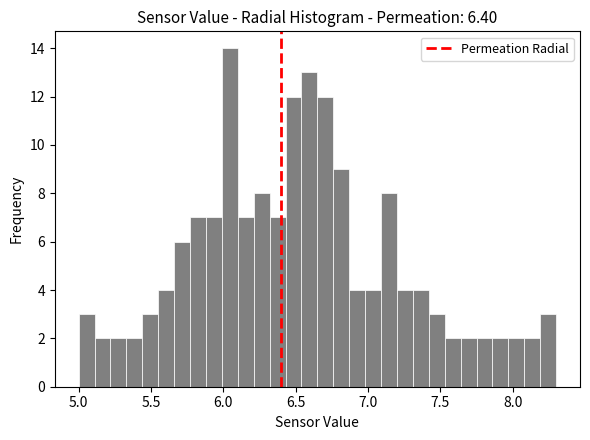

Read against the x-axis, roughly where is the centre of the tallest bar?

6.05